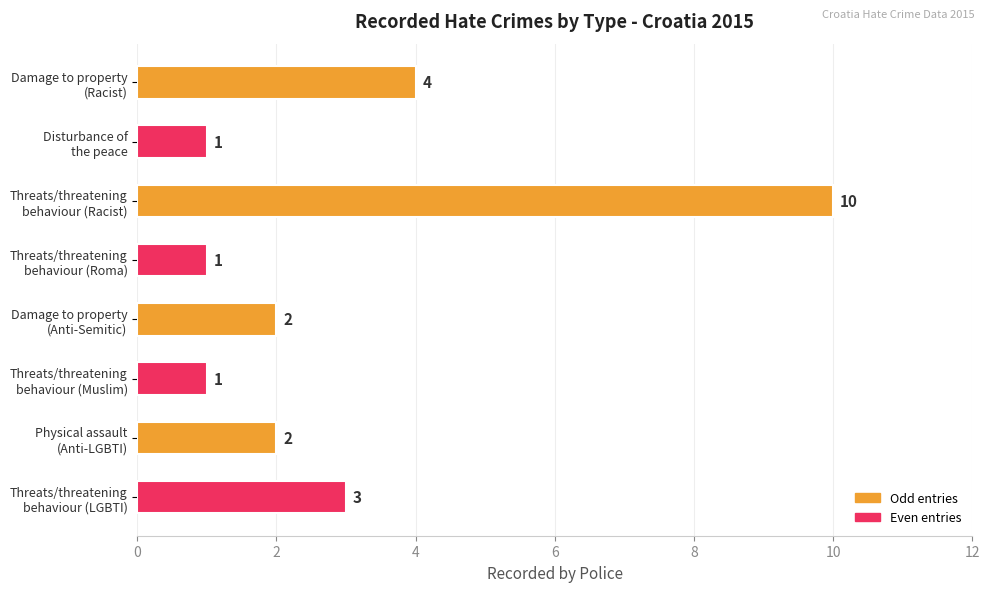

What is the greatest value displayed?

10